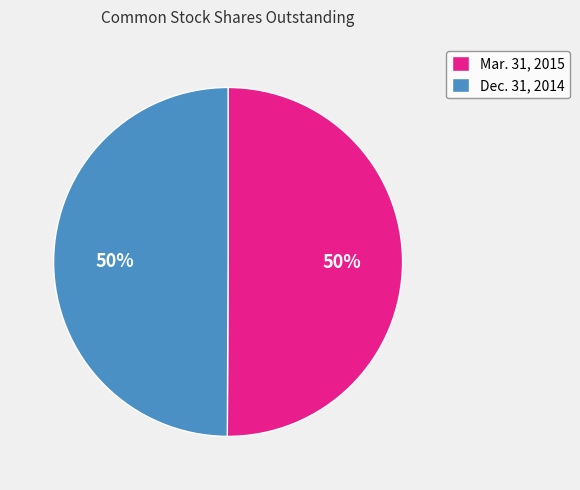

To the nearest percent, what is the combined percentage of Dec. 31, 2014 and Mar. 31, 2015?

100%